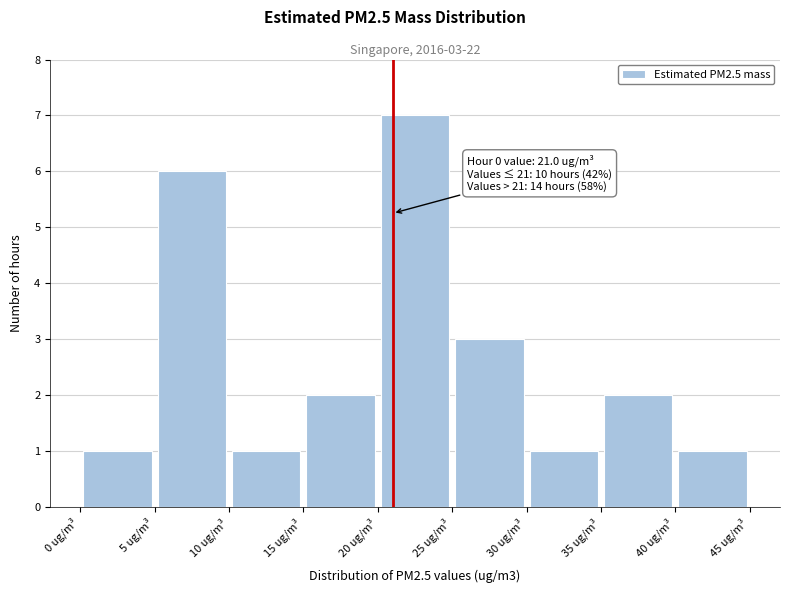

Which range on the x-axis has the tallest bar?

20 to 25